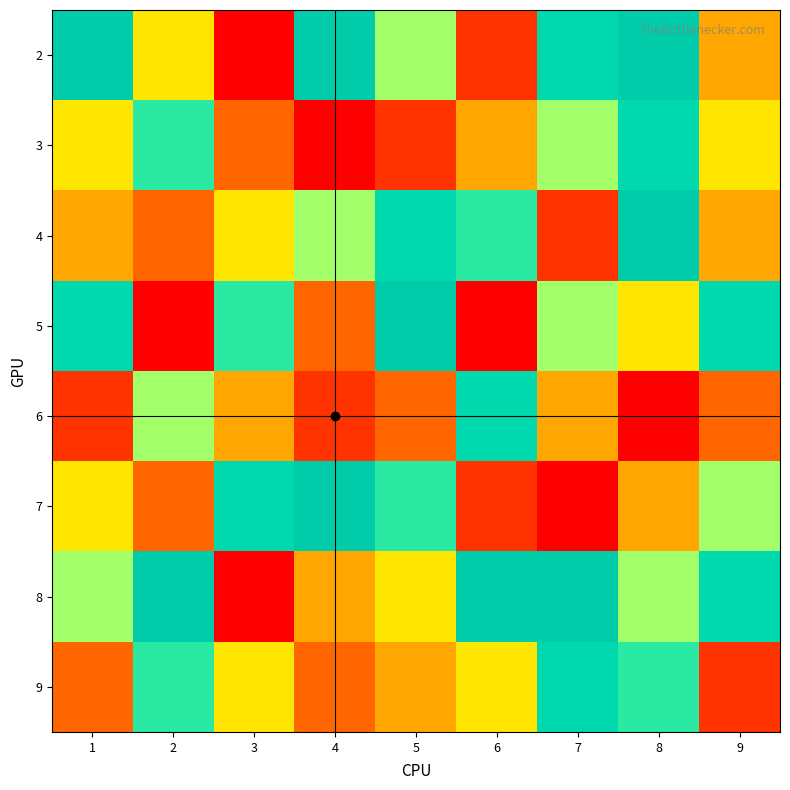

Rank the series at 8 from highest to lowest value.

2, 4, 3, 9, 8, 5, 7, 6